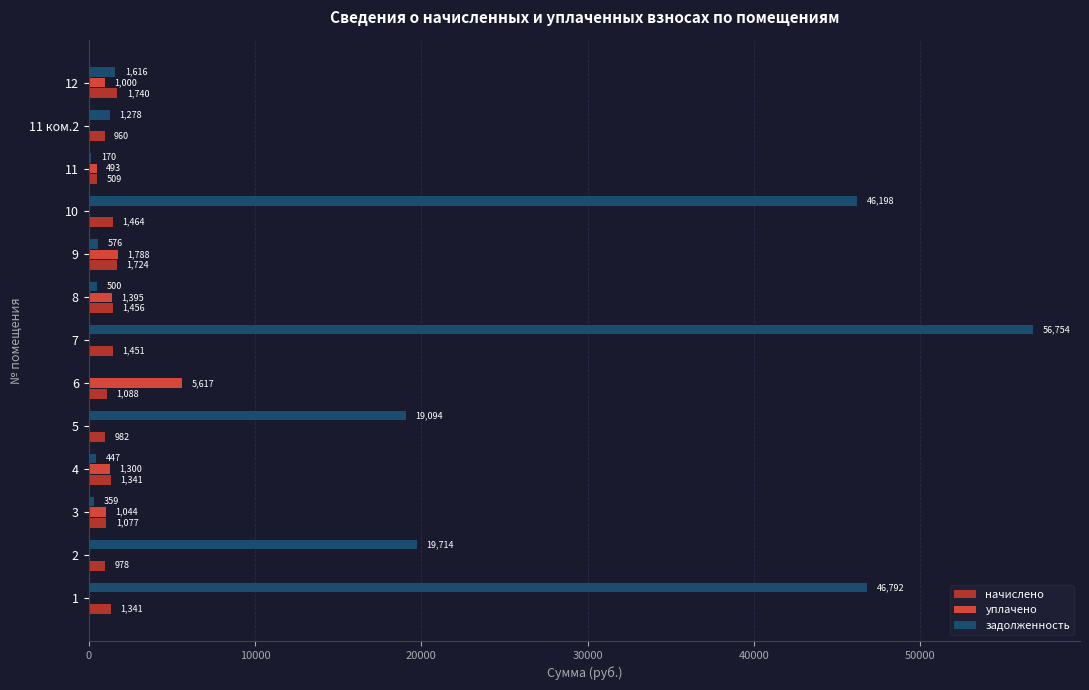

Which series has the largest total across all categories?

задолженность